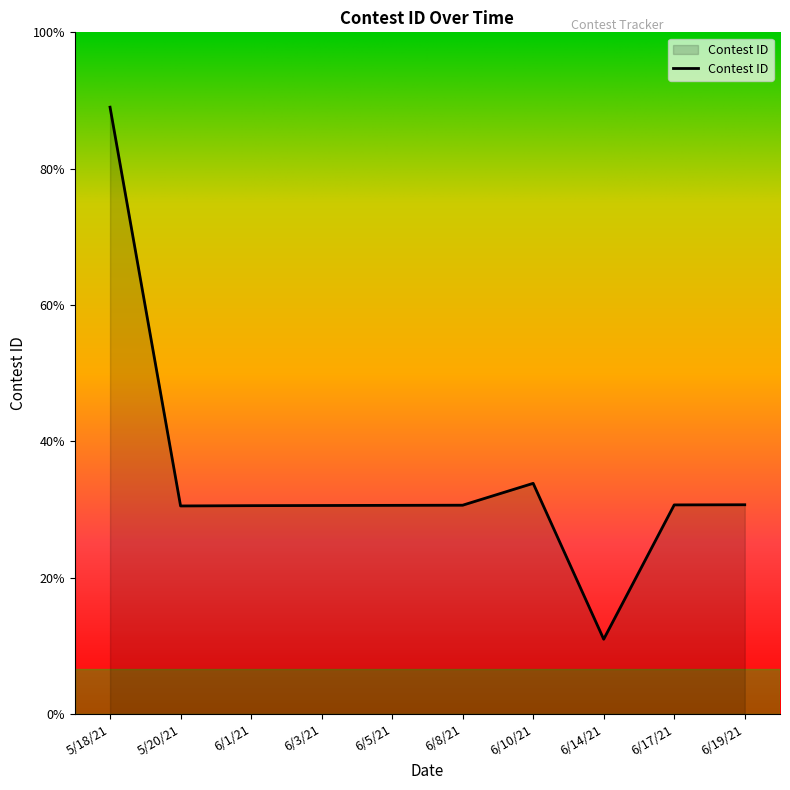

How many interior local valleys (lower than both neighbors) does the data have?

2